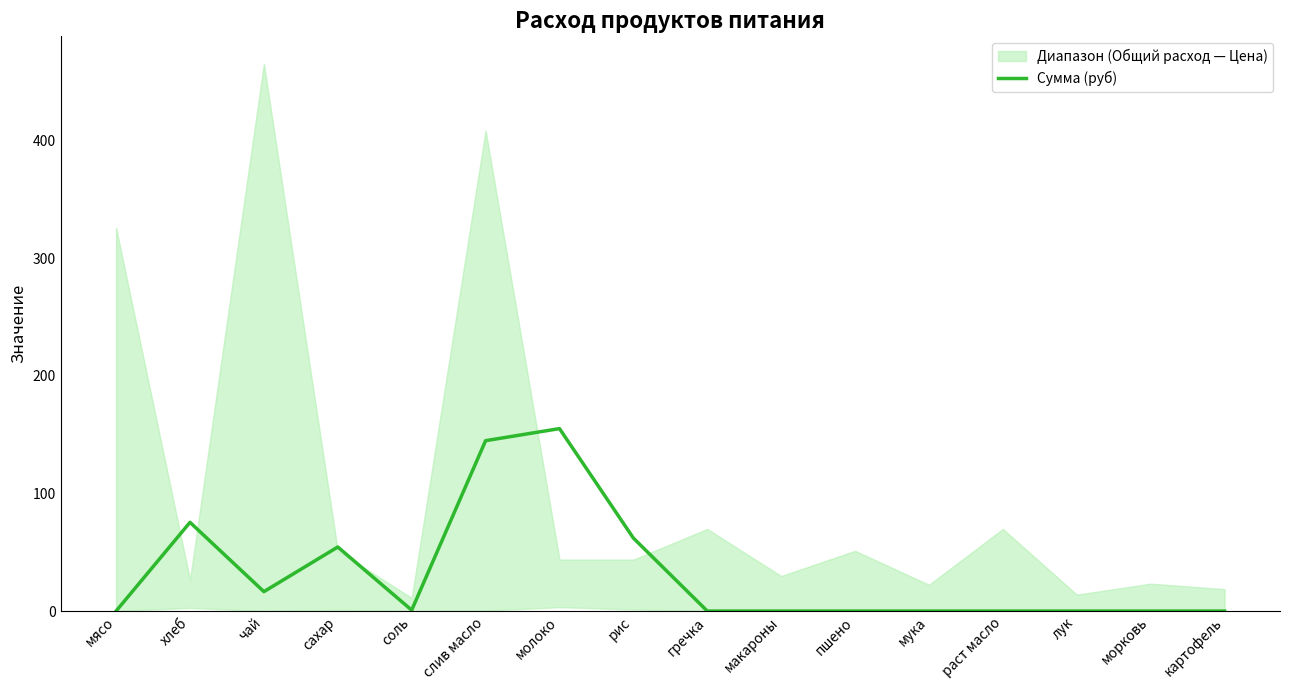

Where is the first local maximum?

хлеб